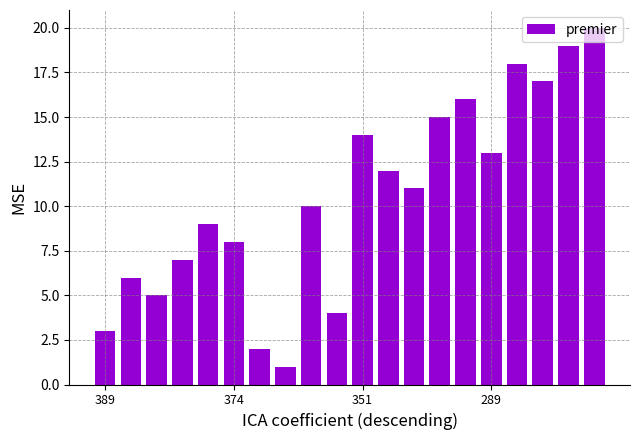

How many distinct data groups are displayed?

1